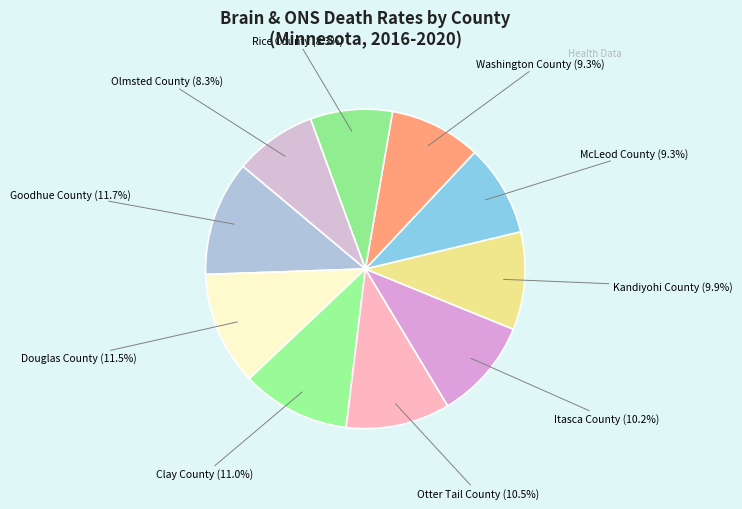

How many slices are in this pie chart?

10